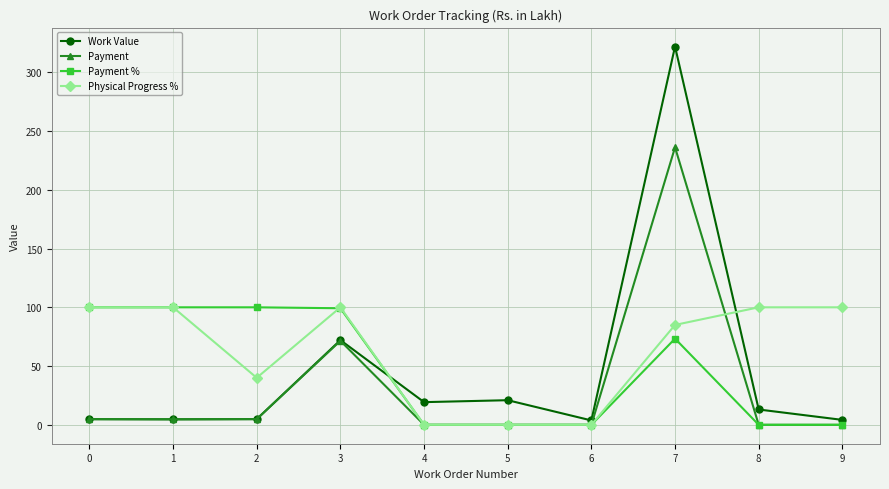

Is it true that Payment equals 0.0 at 6?

True